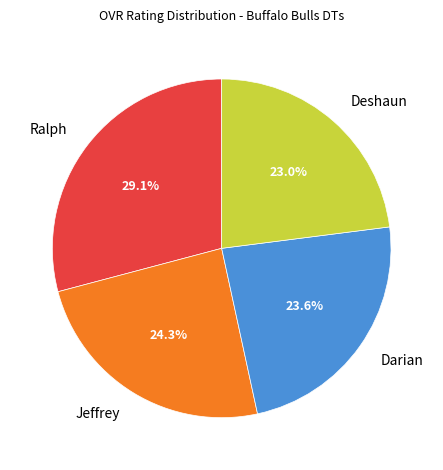

To the nearest percent, what is the difference between the Jeffrey and Darian slice percentages?

1%